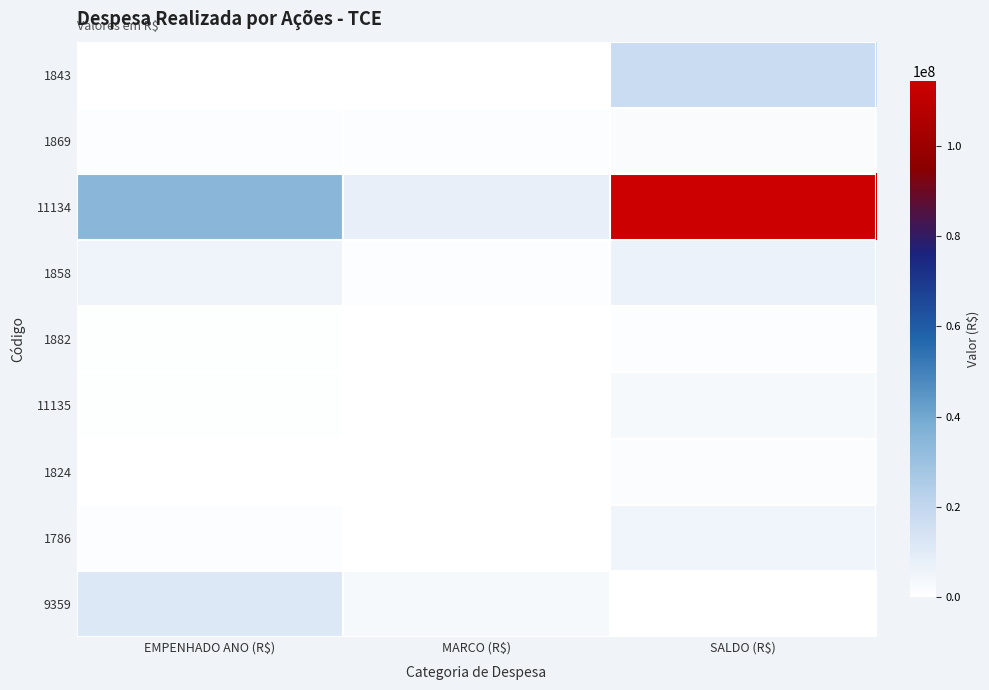

What is the total value across all series at SALDO (R$)?

150900175.5